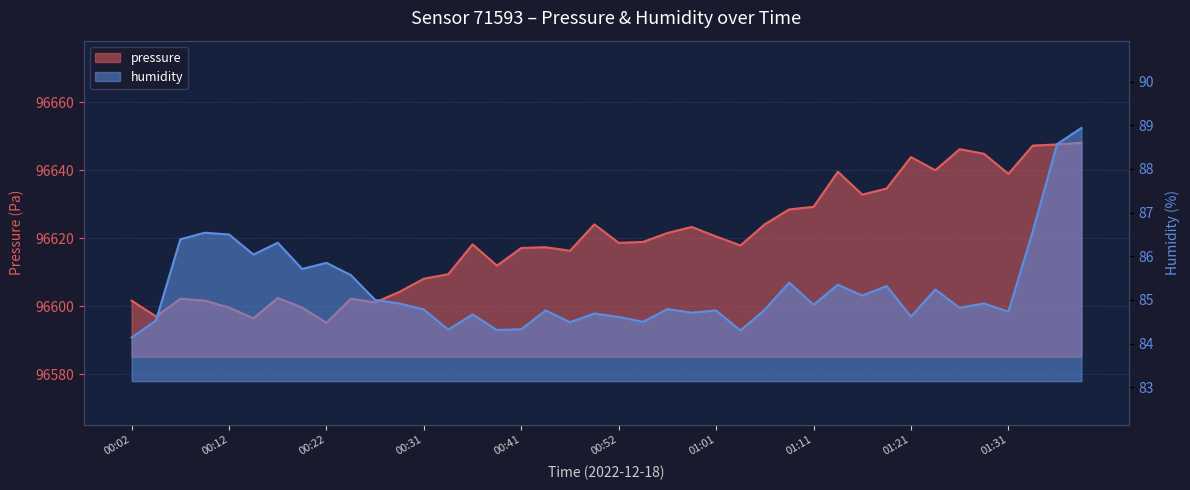

What are all the series names shown in the legend?

pressure, humidity